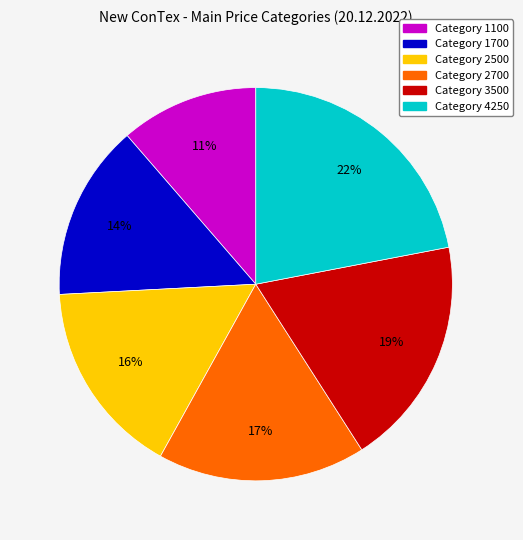

Is there a majority slice in this chart?

No